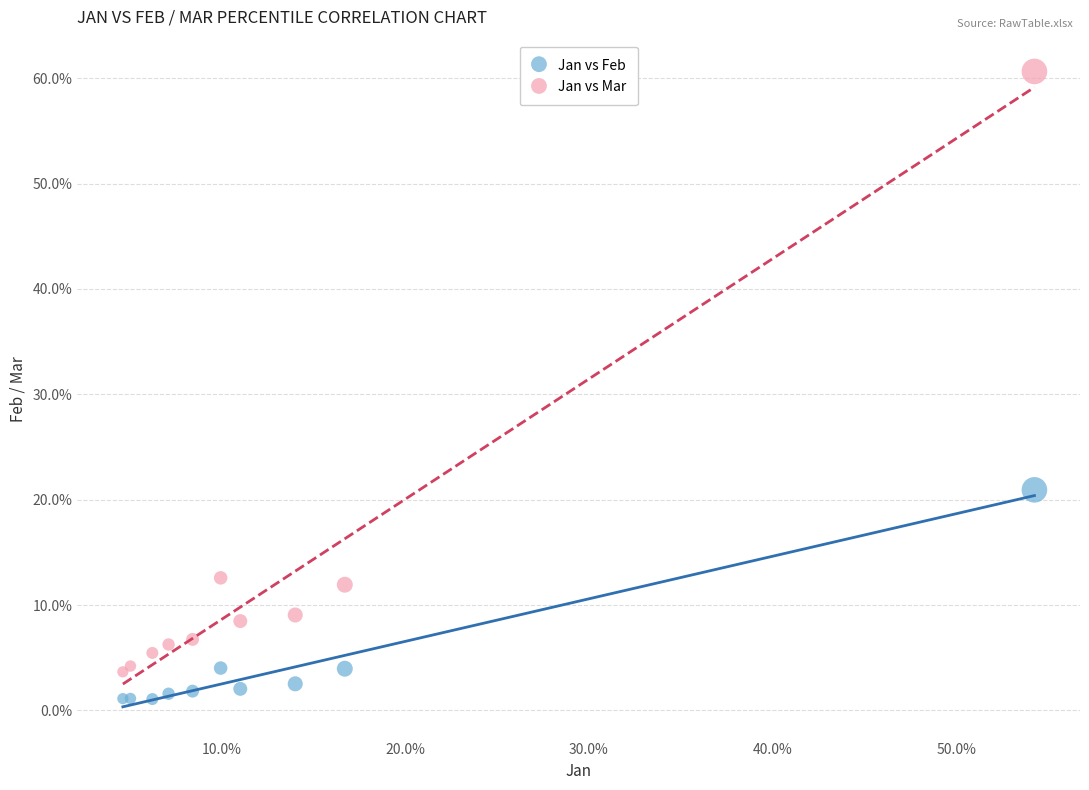

Which series reaches the minimum Y coordinate?

Jan vs Feb